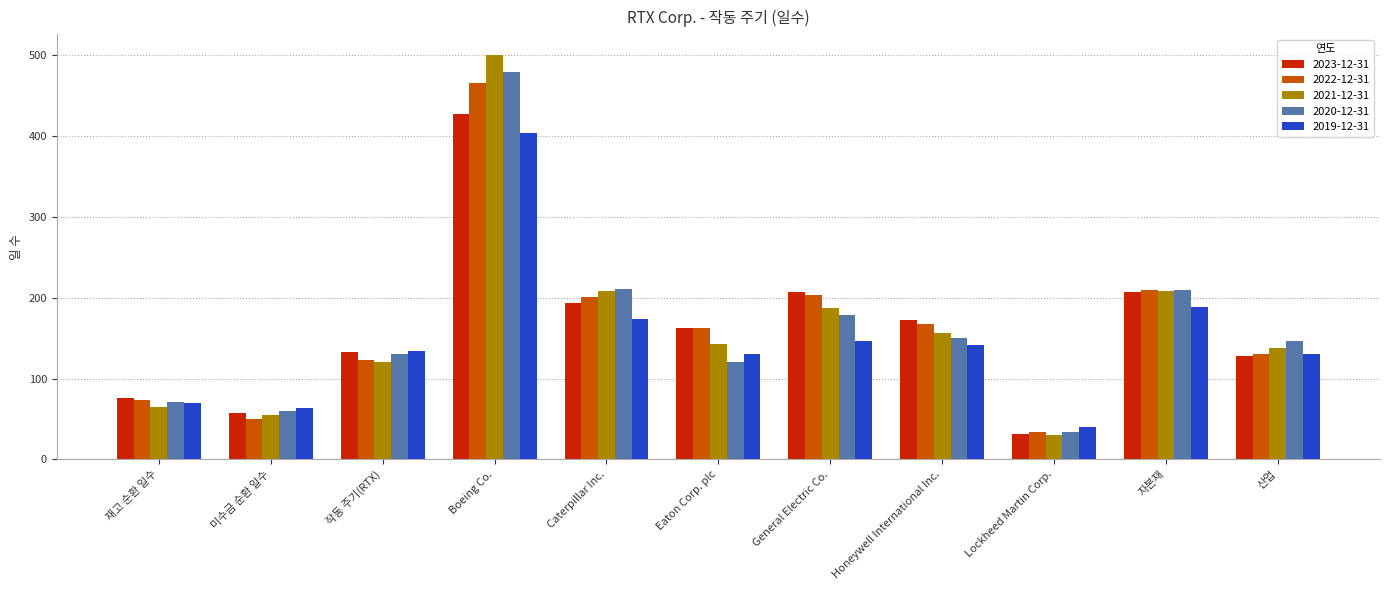

How many data points does each series have?

11